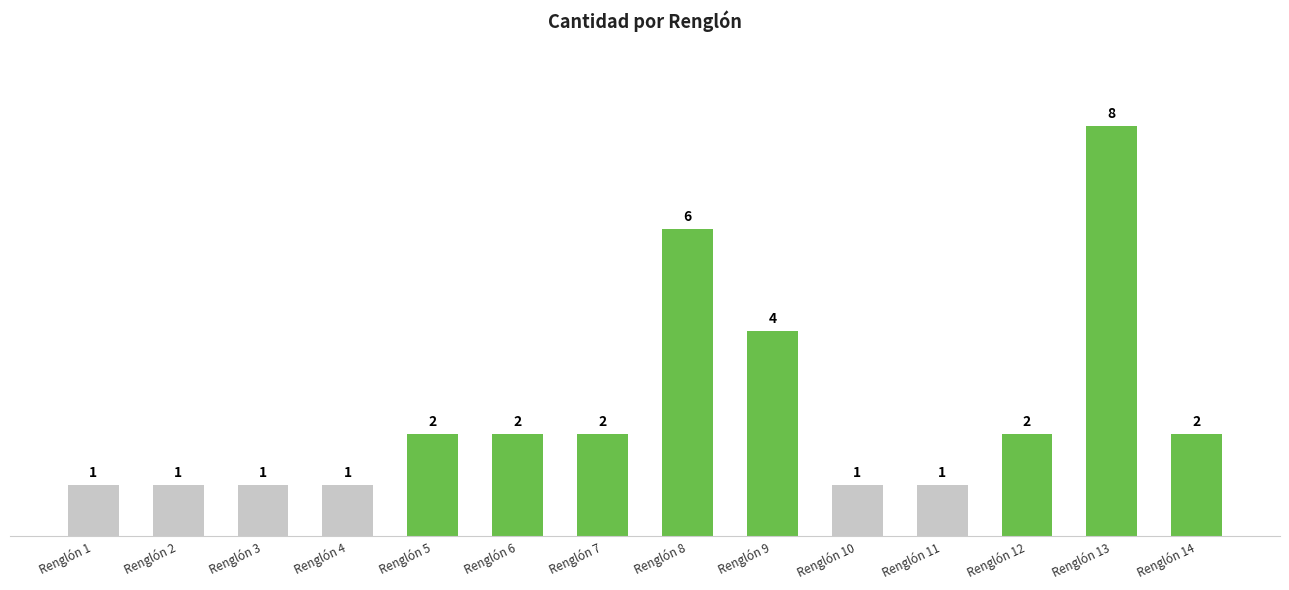

Does the chart contain any negative values?

No